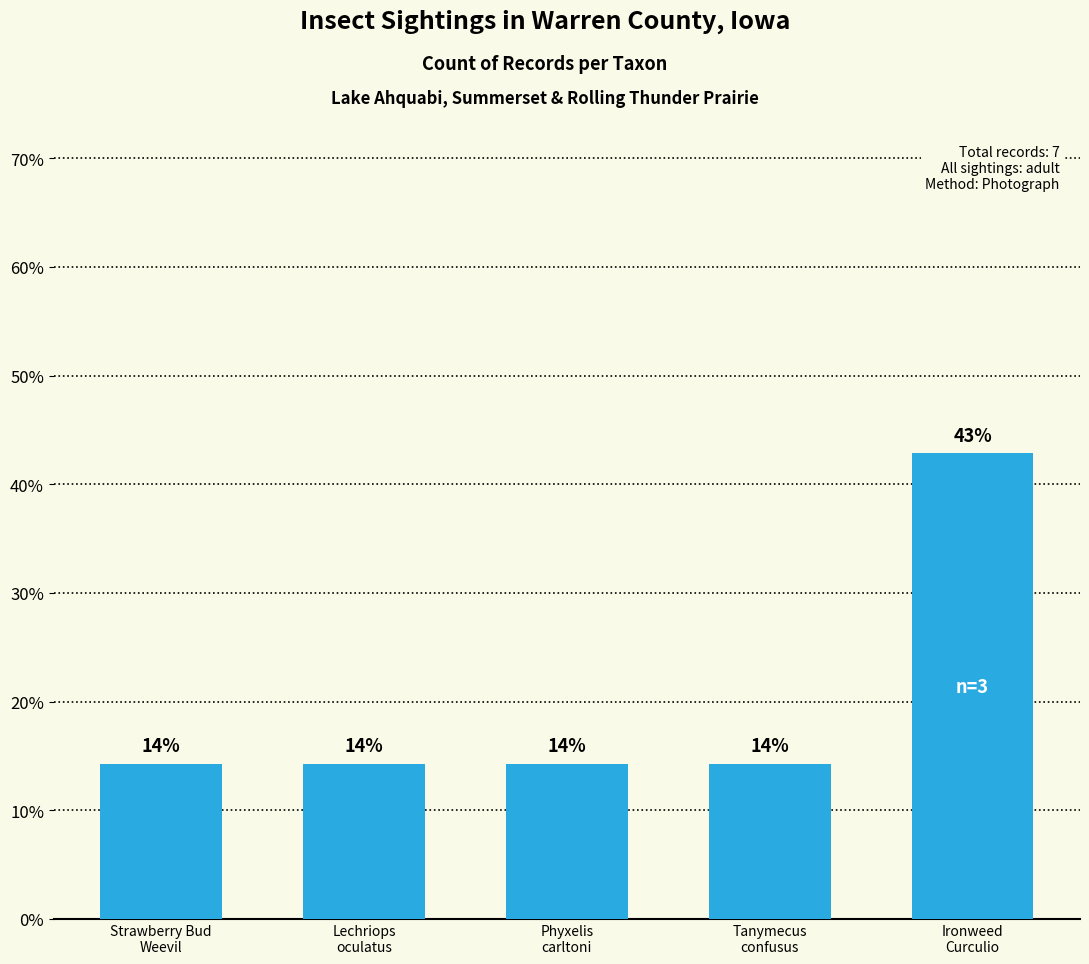

What is the label of the 2nd bar from the right?

Tanymecus
confusus